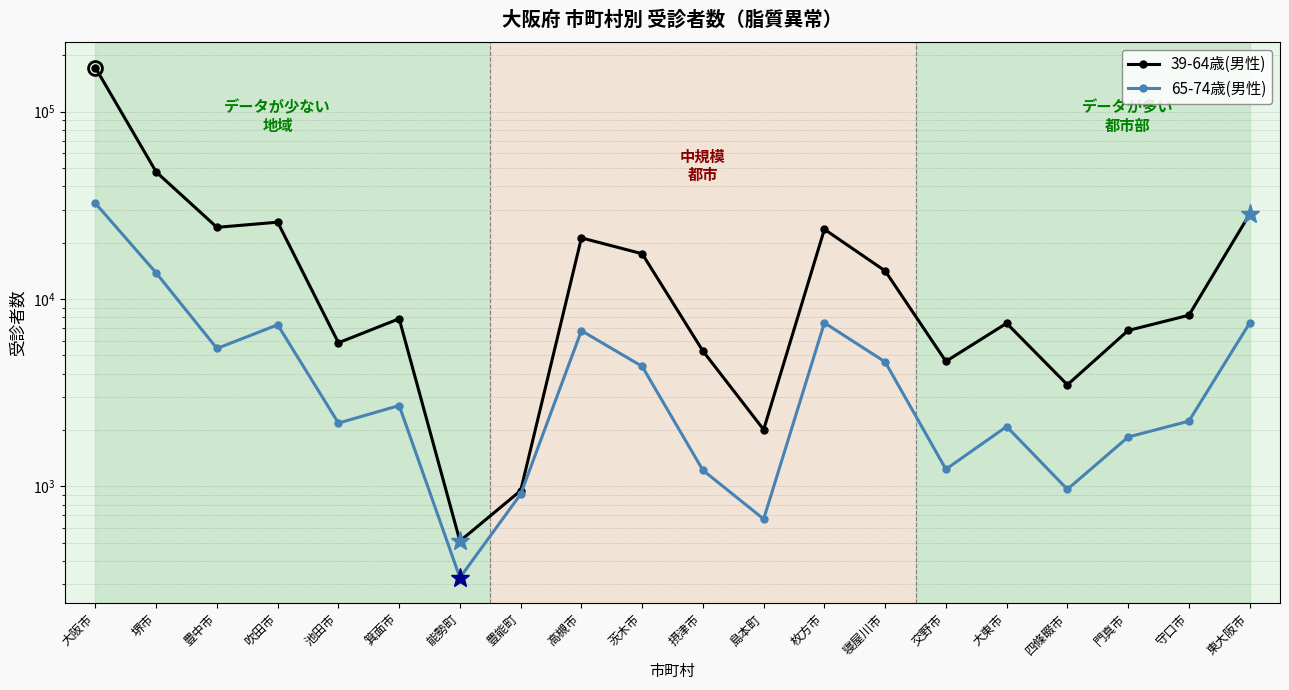

Rank the series at 茨木市 from highest to lowest value.

39-64歳(男性), 65-74歳(男性)